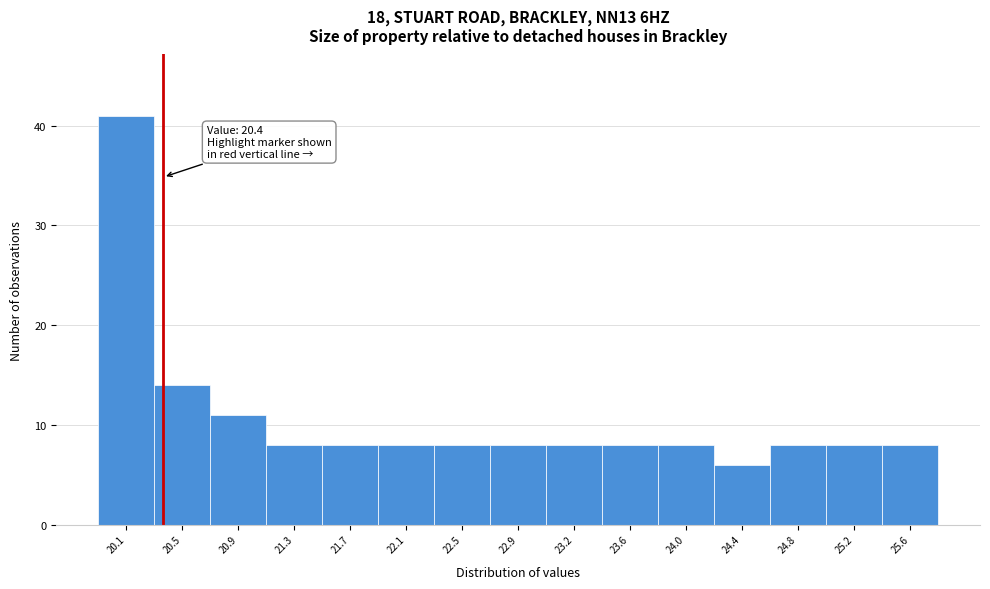

Which range on the x-axis has the tallest bar?

19.95 to 20.35